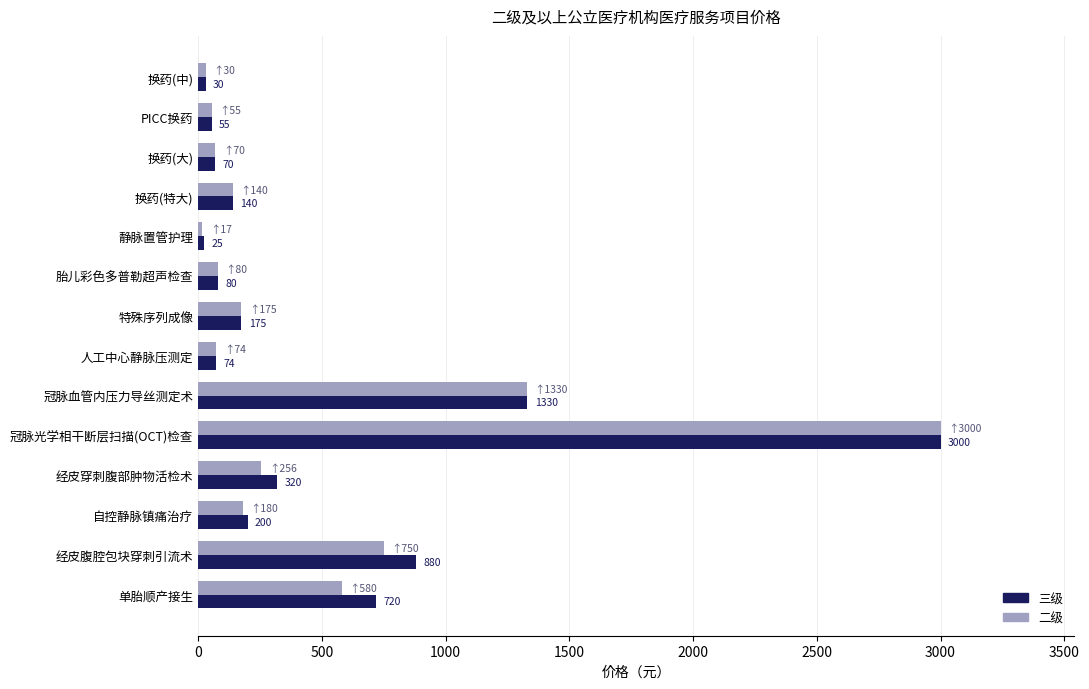

The 二级 series shows 321 at 自控静脉镇痛治疗. True or false?

False